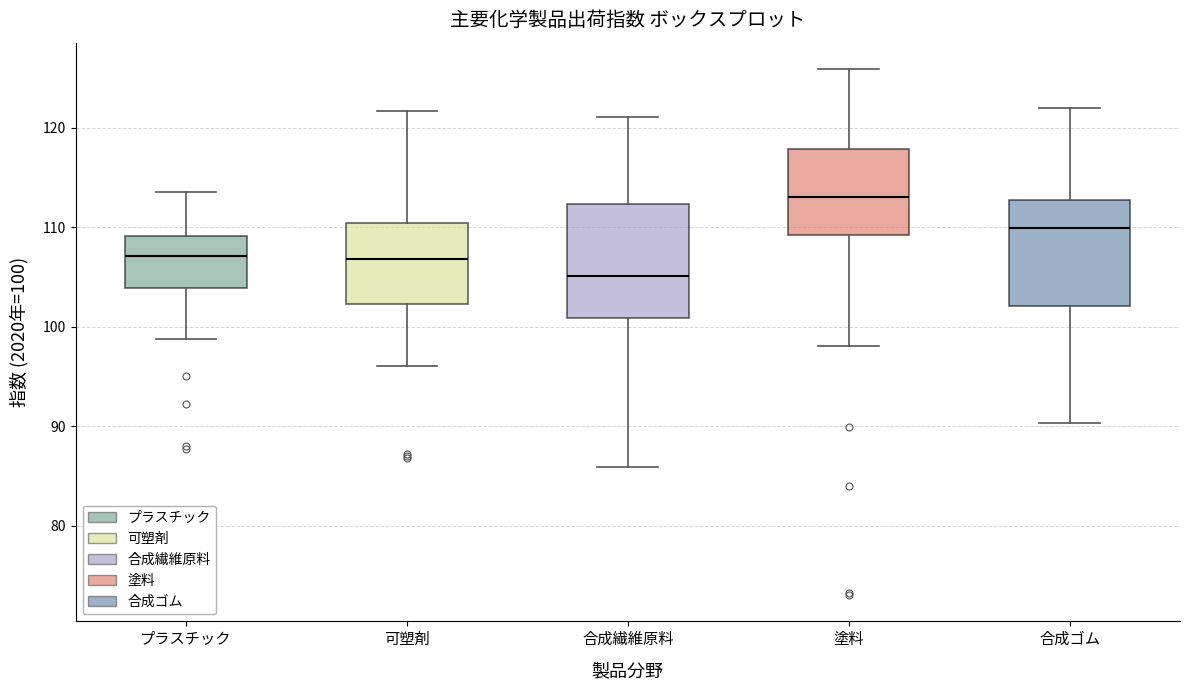

Reading left to right, read every box against the y-axis: the position of its median line, the range the box covers, and the ends of its whiskers. The values are not printed on the chart, so give them approximately, as read against the axis.

プラスチック: median 107, box 104 to 109, whiskers 99 to 114
可塑剤: median 107, box 102 to 110, whiskers 96 to 122
合成繊維原料: median 105, box 101 to 112, whiskers 86 to 121
塗料: median 113, box 109 to 118, whiskers 98 to 126
合成ゴム: median 110, box 102 to 113, whiskers 90 to 122